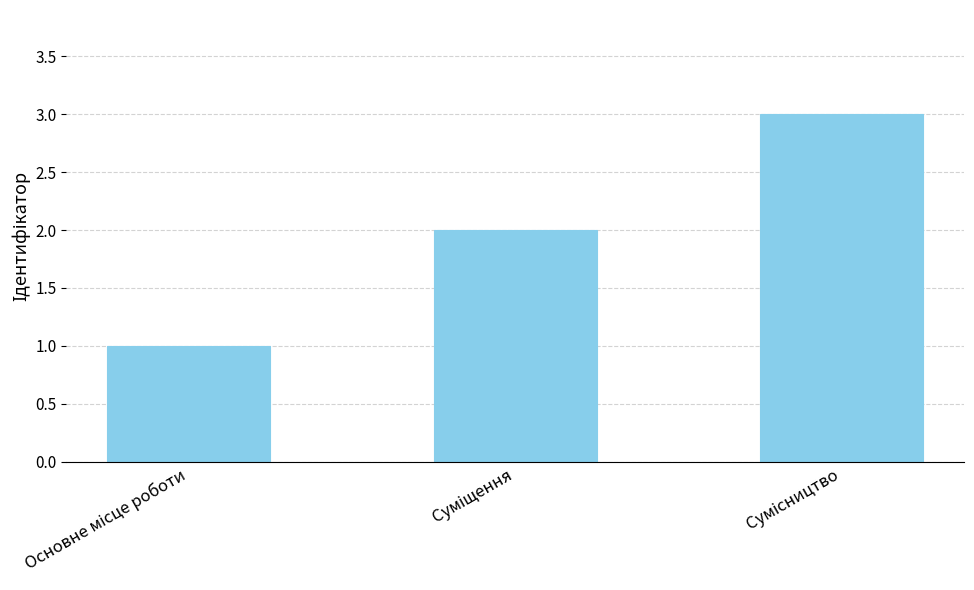

What is the greatest value displayed?

3